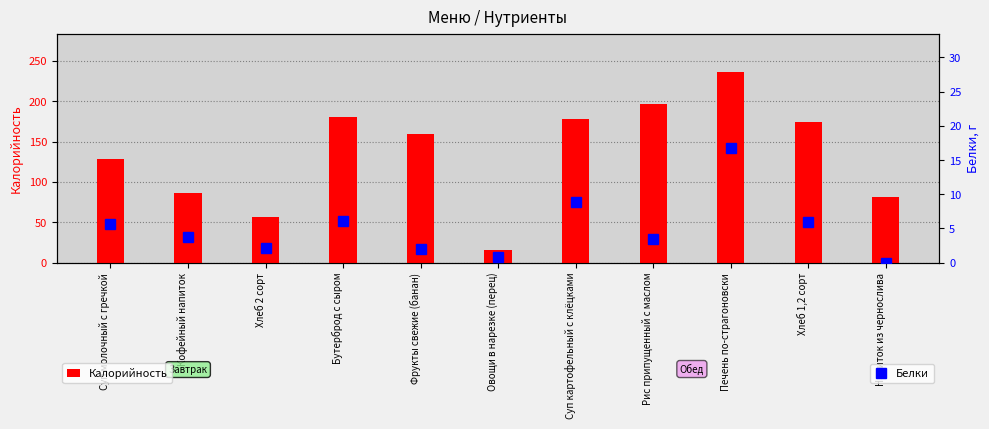

What is the total value across all series at Хлеб 2 сорт?

59.1